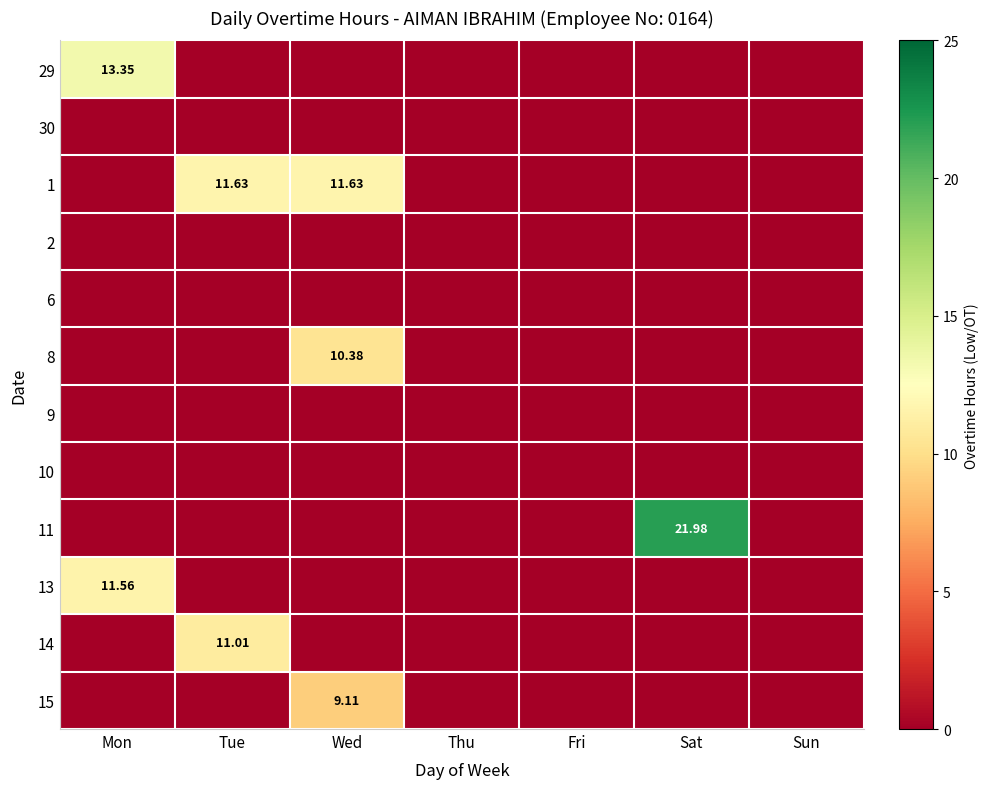

Is it true that 1 equals 11.6 at Tue?

True